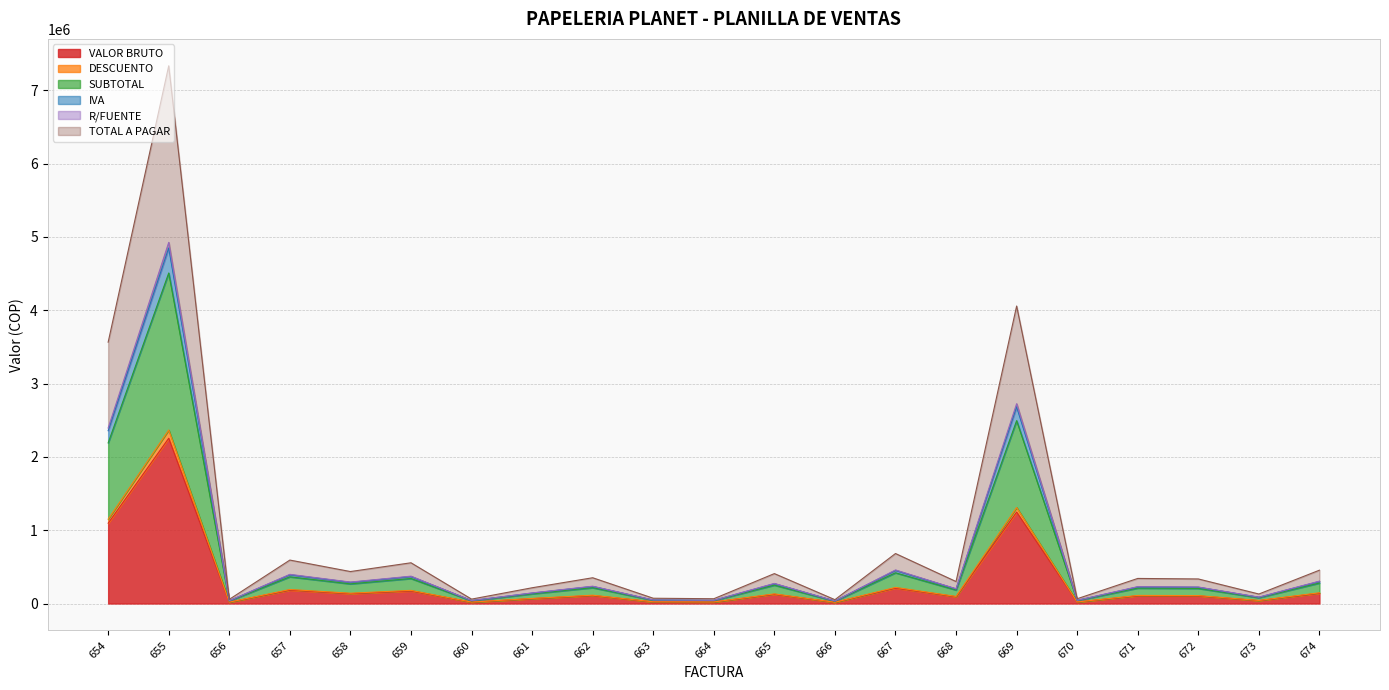

At which label is IVA closest to 2442950?

654